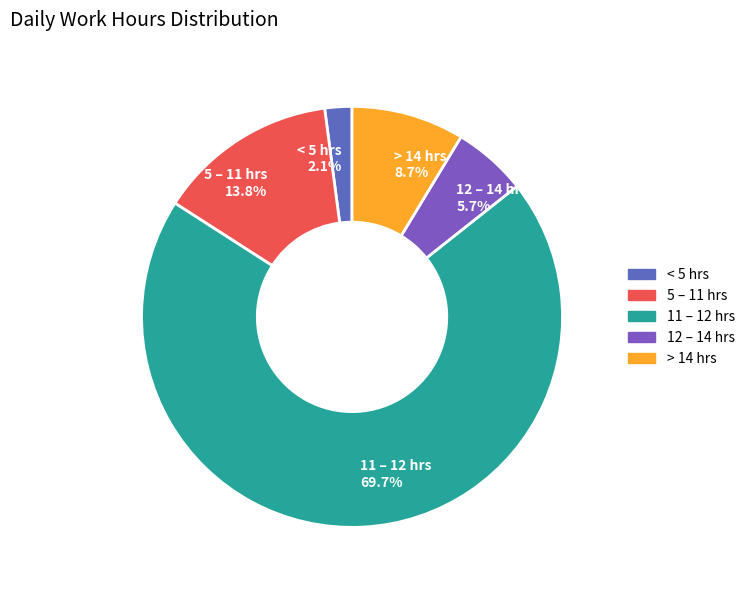

Is there a majority slice in this chart?

Yes